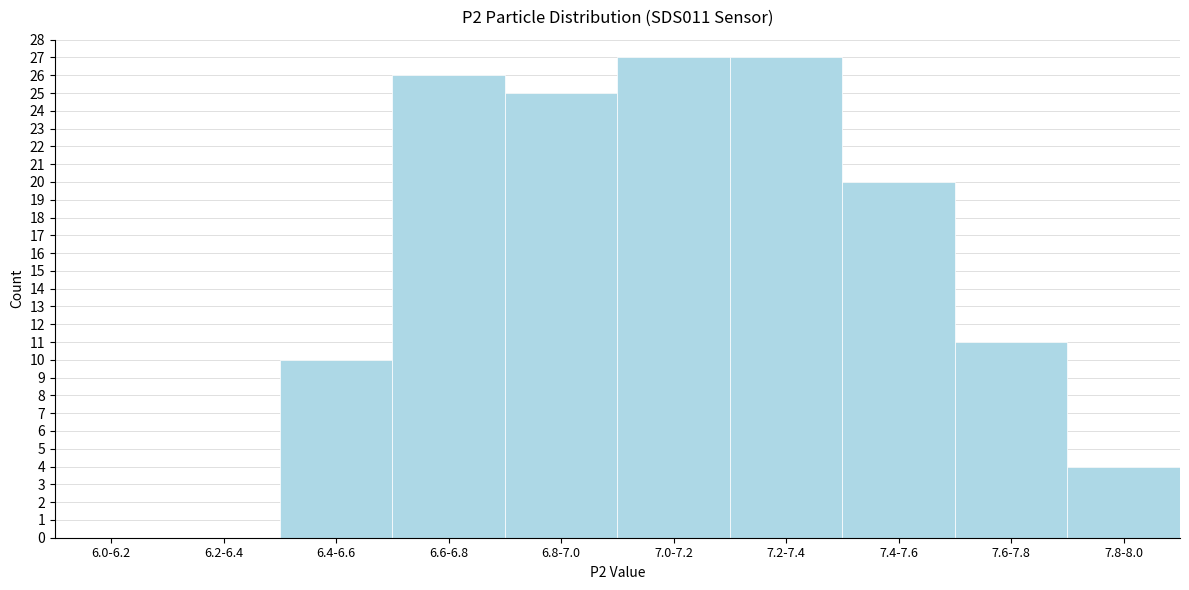

Reading left to right, what are all the values shown in this chart?

6.0-6.2=0	6.2-6.4=0	6.4-6.6=10	6.6-6.8=26	6.8-7.0=25	7.0-7.2=27	7.2-7.4=27	7.4-7.6=20	7.6-7.8=11	7.8-8.0=4